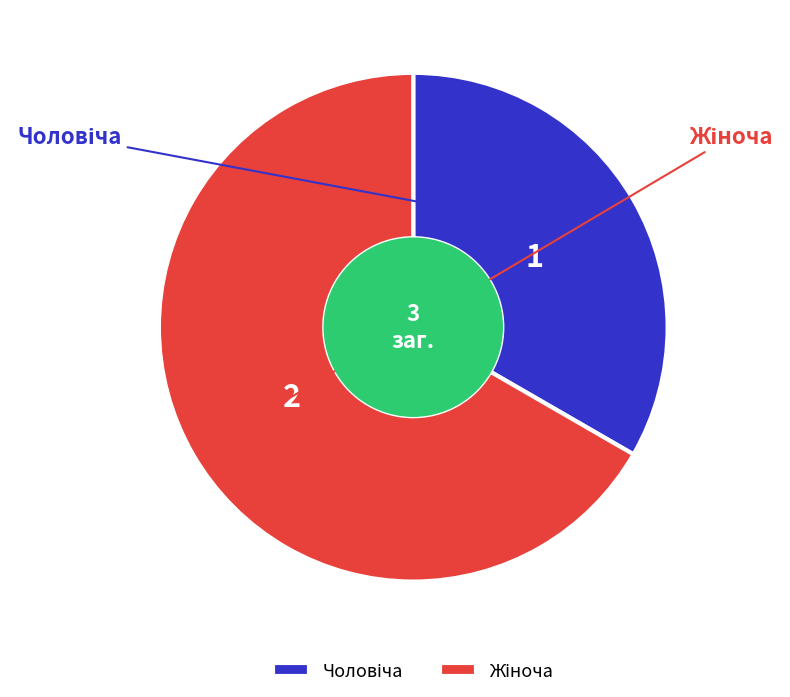

To the nearest percent, what portion does Жіноча represent?

67%